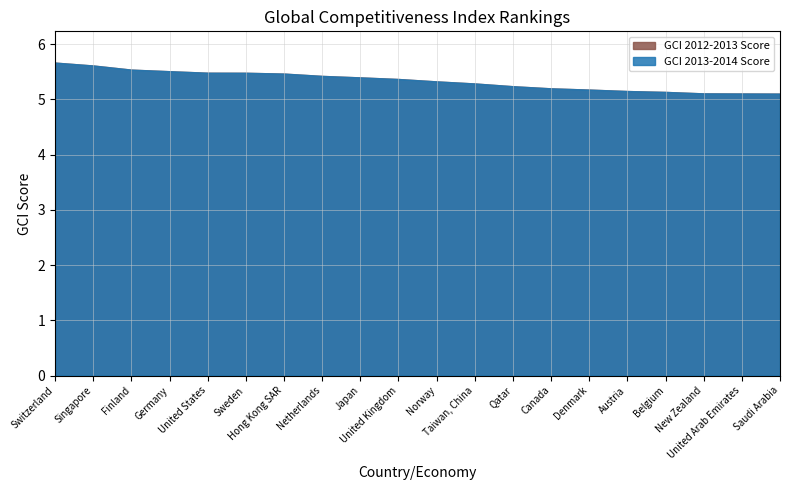

True or false: GCI 2012-2013 Rank has more than 0 points higher than both neighbors.

True